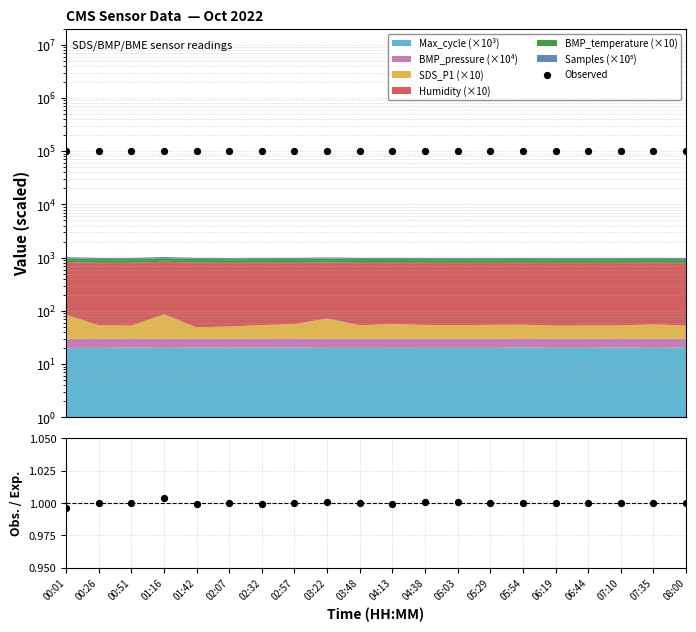

Is the value of Obs. / Exp. at 08:00 greater than the value of Observed at 00:01?

No